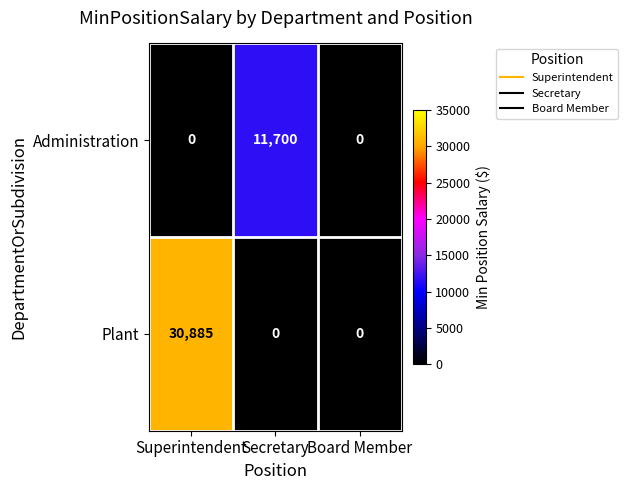

What is the sum of all Plant values?

30885